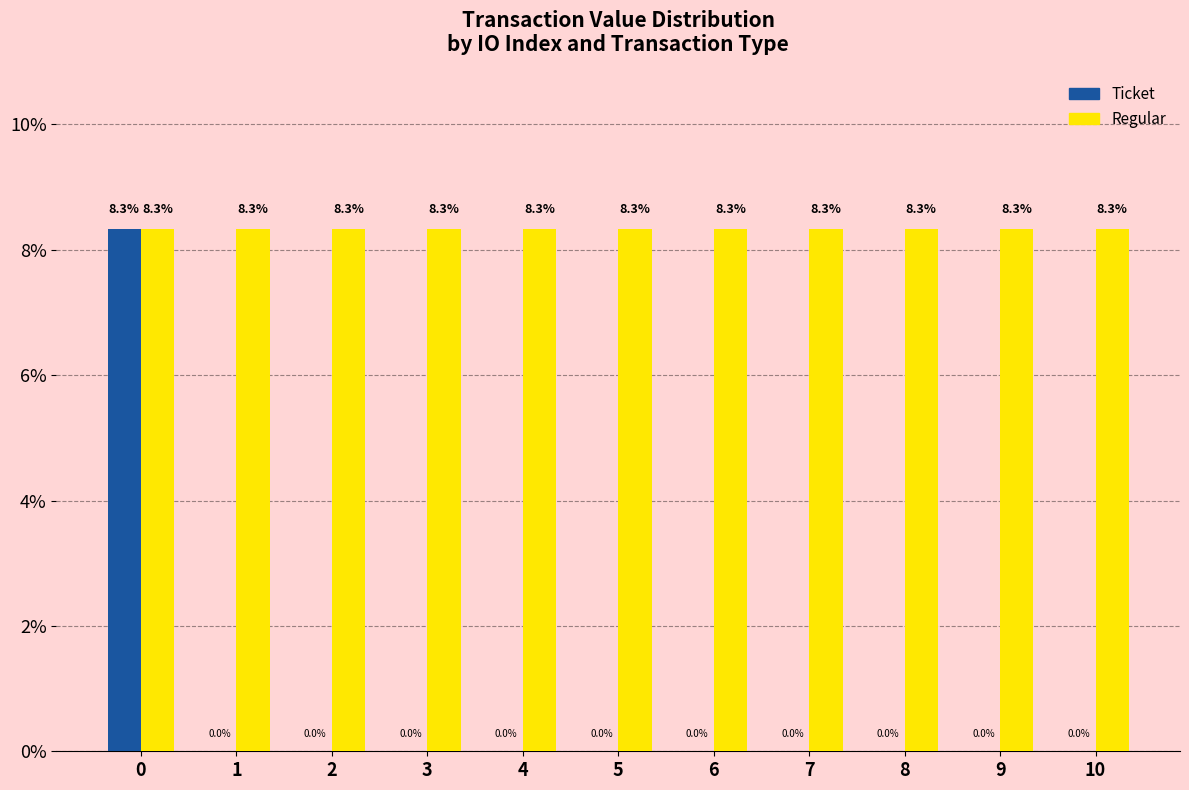

What is the maximum value shown in the chart?

8.3